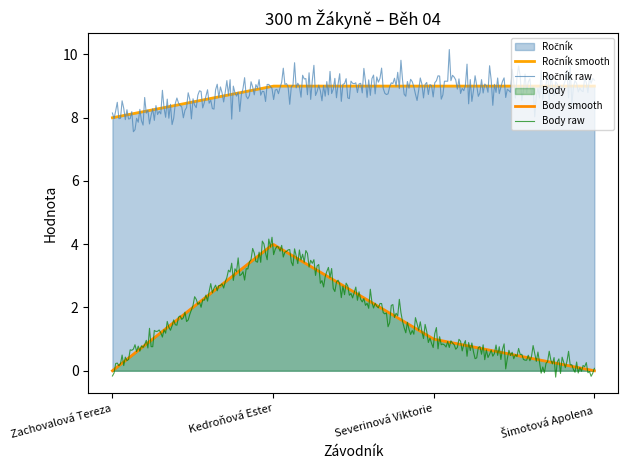

True or false: Ročník and Body cross at least once.

False